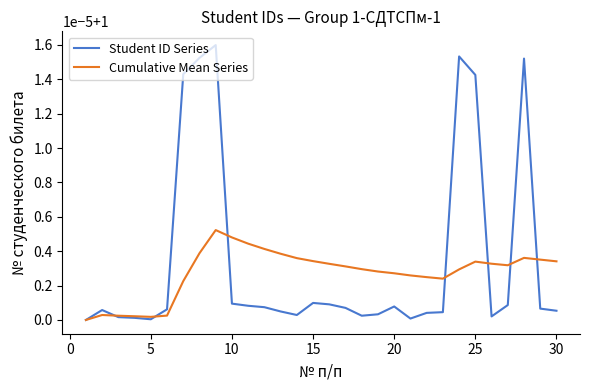

Which series has the largest total across all categories?

Student ID Series